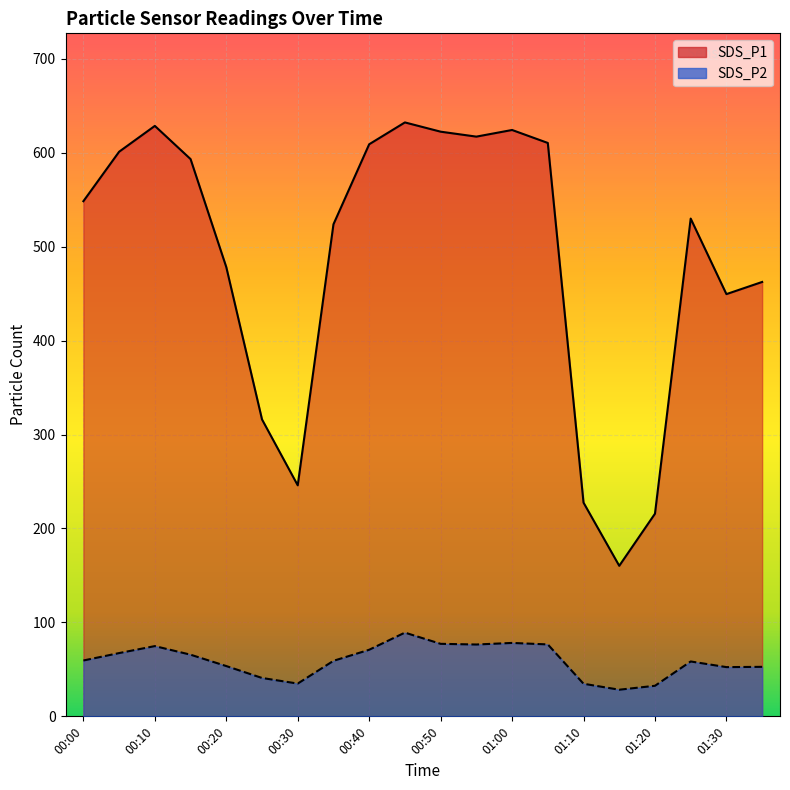

What is the minimum value shown in the chart?

28.4